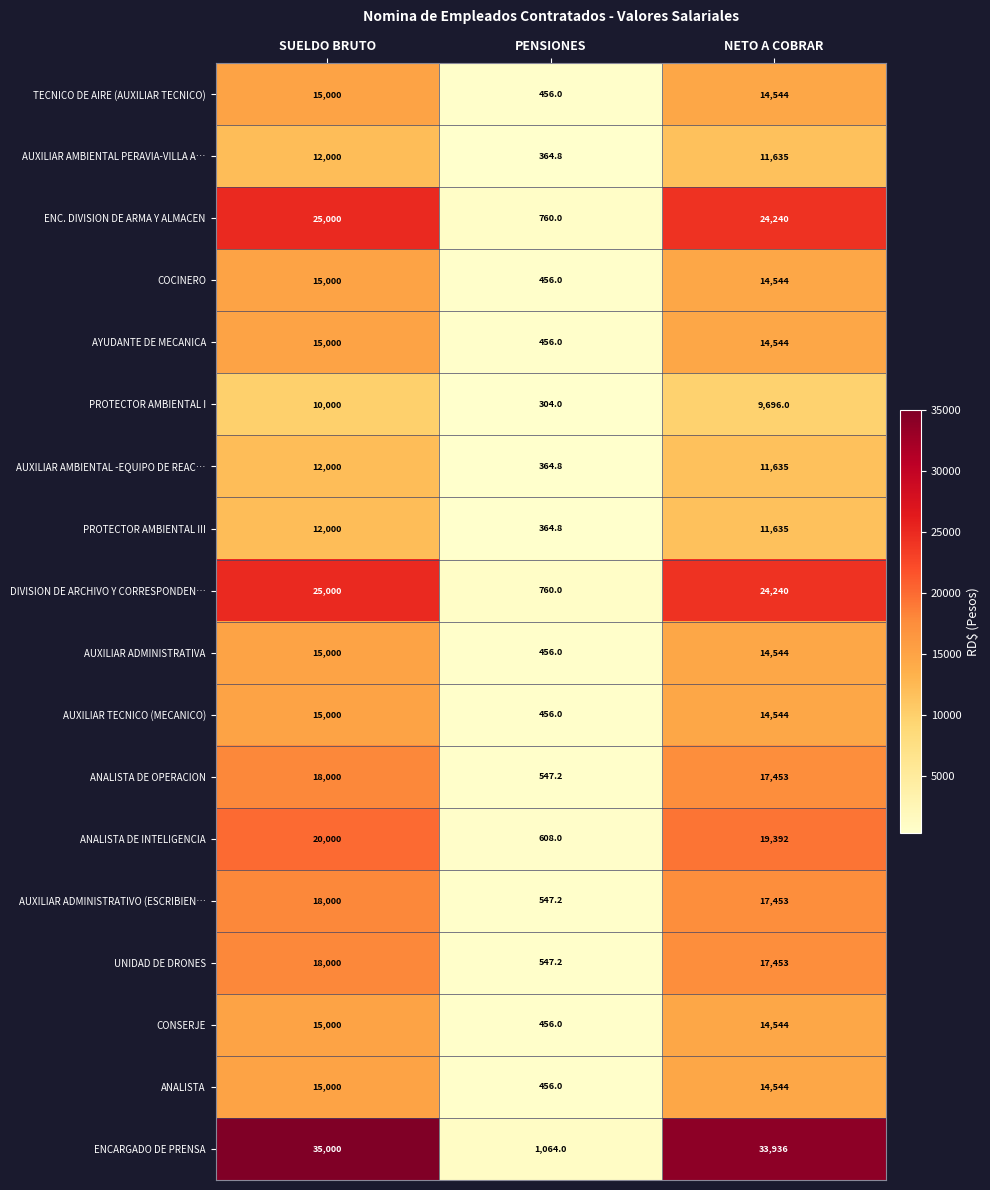

How many values in the AUXILIAR AMBIENTAL -EQUIPO DE REAC… series are below 11635?

1